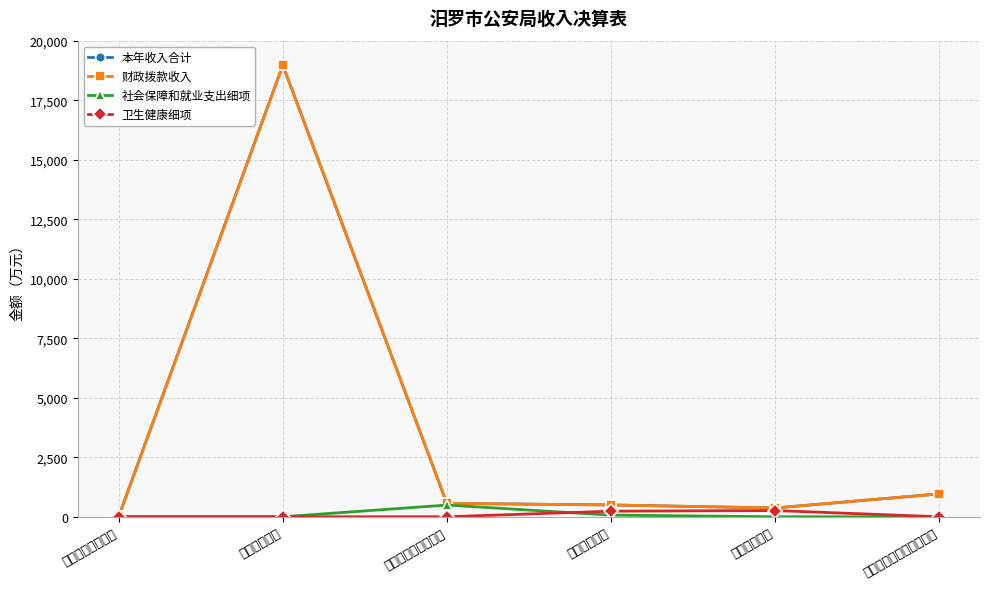

Reading right to left, extract all data points from this chart.

本年收入合计: 959.5	369.3	496.6	561.7	18973.6	15.4
财政拨款收入: 959.5	369.3	496.6	561.7	18973.6	15.4
社会保障和就业支出细项: 0.0	0.0	69.4	492.4	0.0	0.0
卫生健康细项: 0.0	261.6	235.0	0.0	0.0	0.0